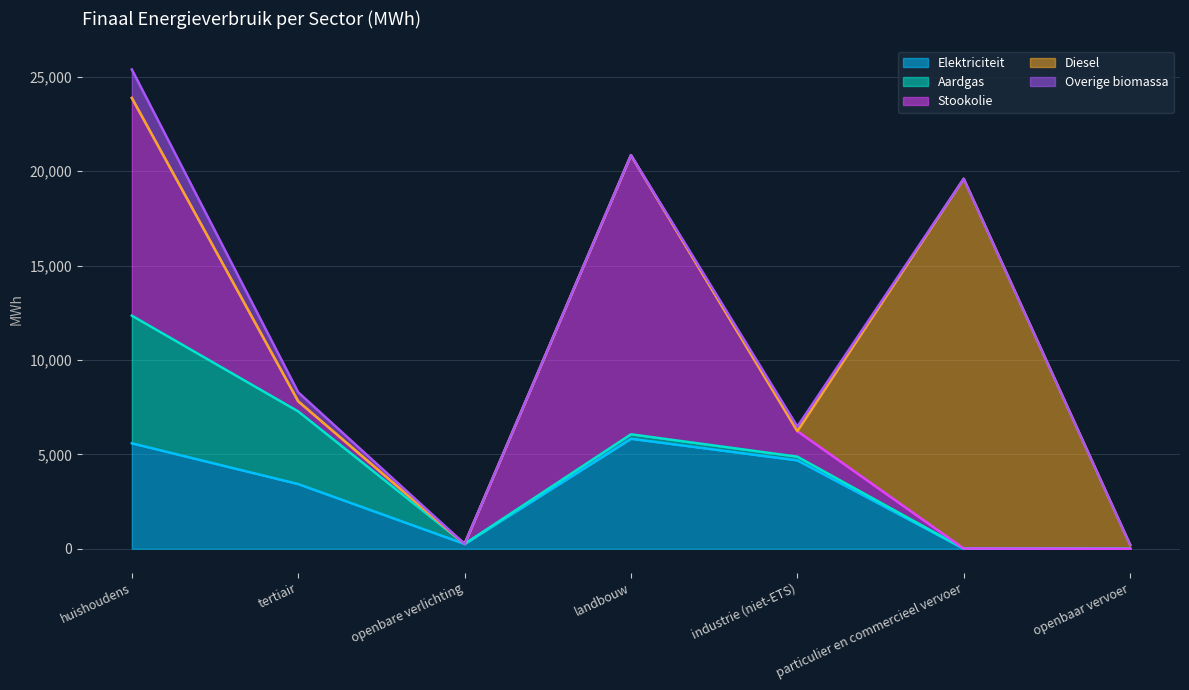

The Aardgas series shows 3850.1 at tertiair. True or false?

True